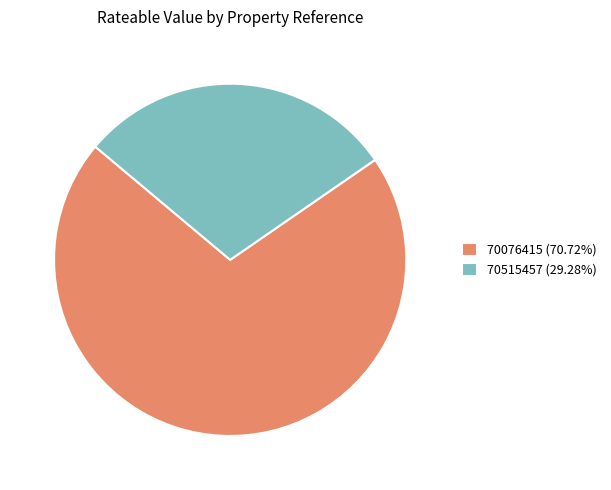

What is the ratio of the value at 70515457 (29.28%) to the value at 70076415 (70.72%)?

0.4